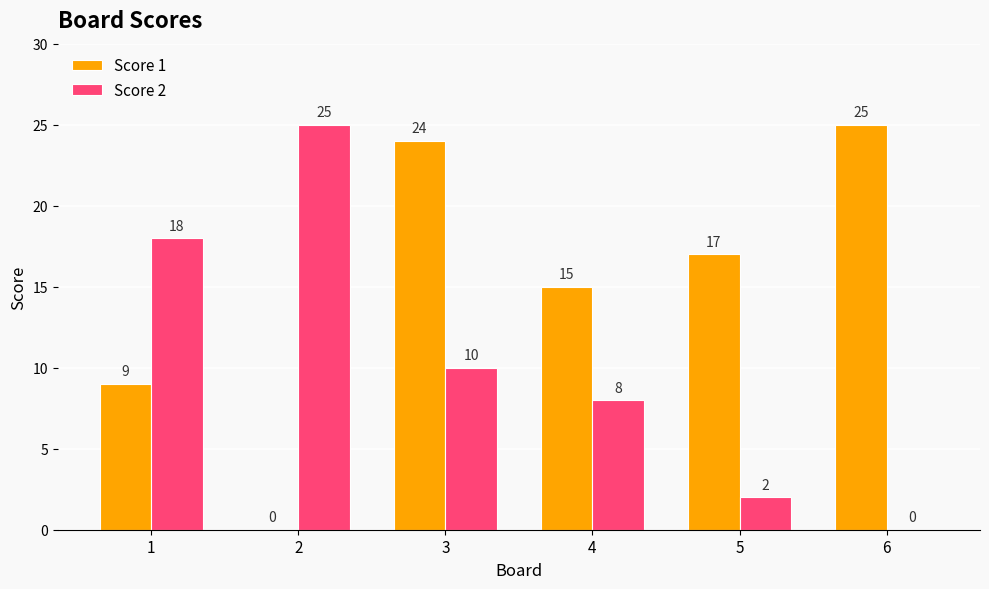

The value of Score 2 at 5 is 2. True or false?

True